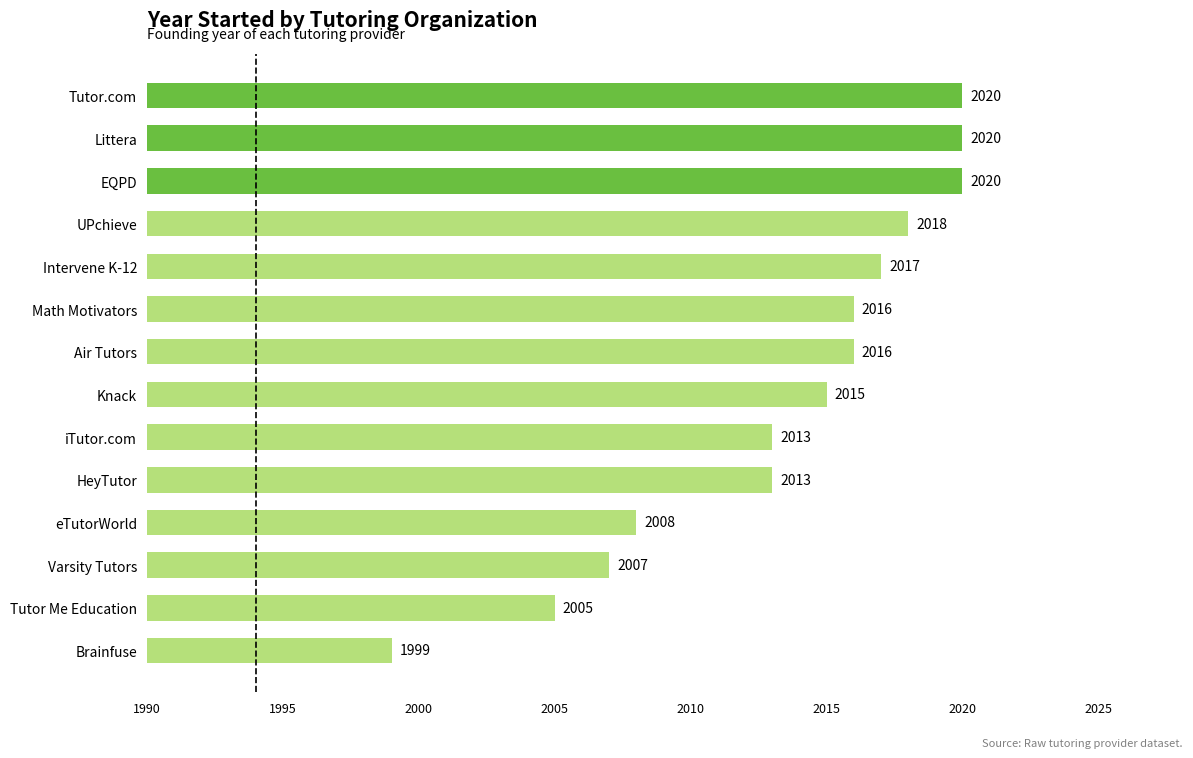

What is the average value?

2013